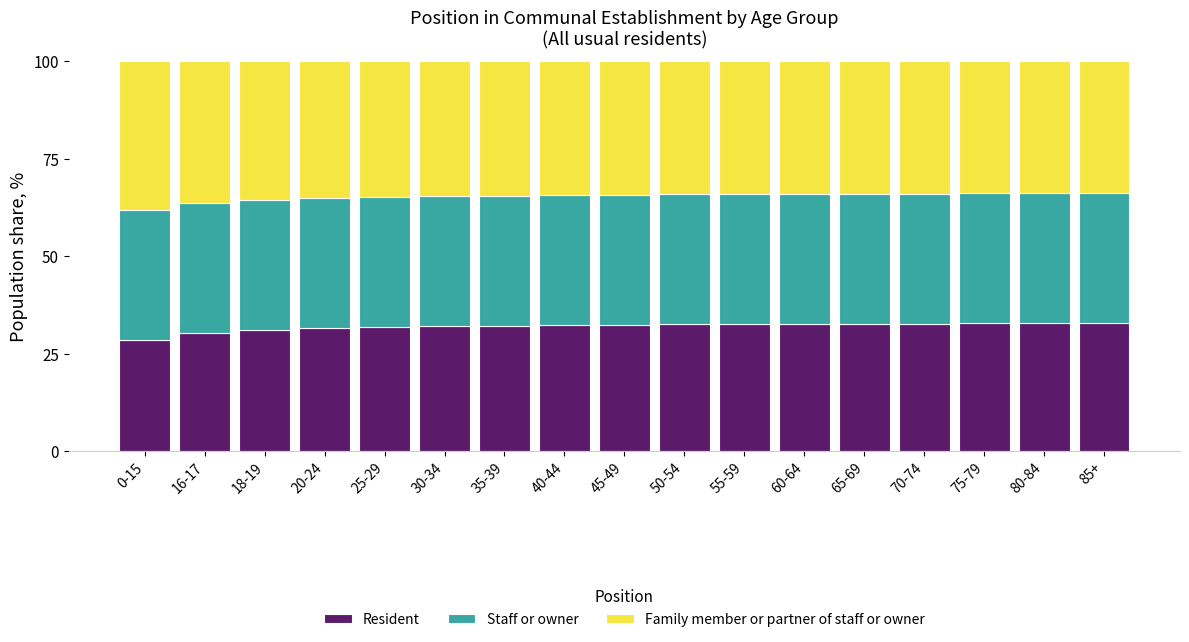

What is the average value of the Resident series?

32.0